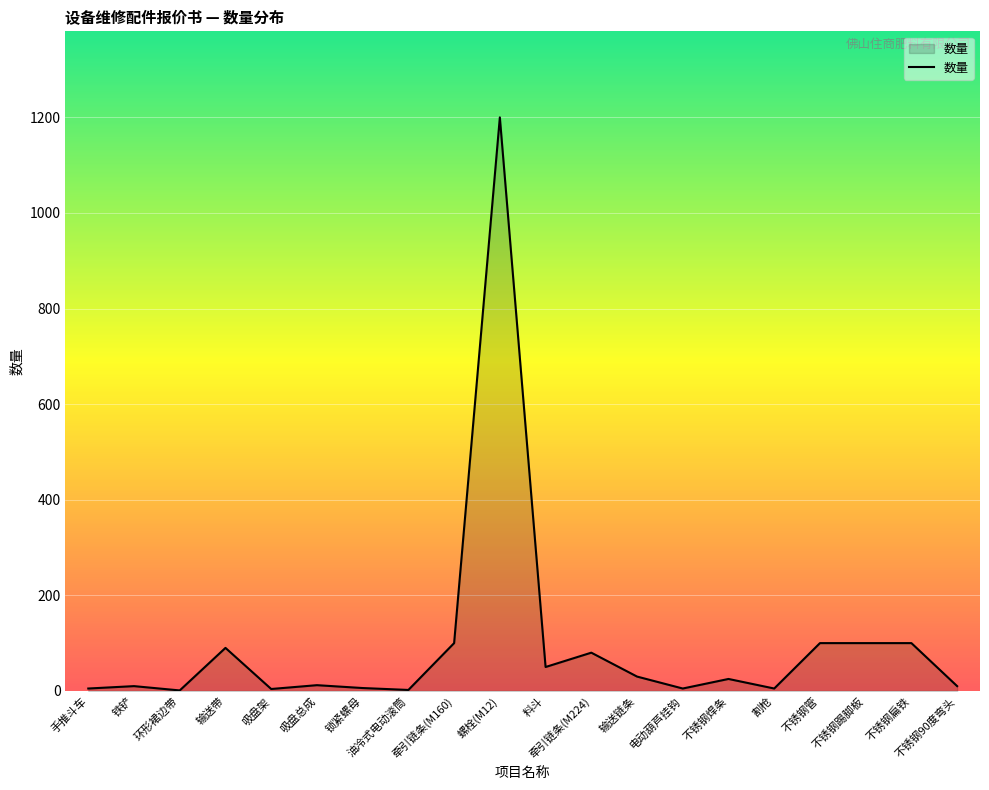

Between 不锈钢90度弯头 and 不锈钢踢脚板, which is larger?

不锈钢踢脚板